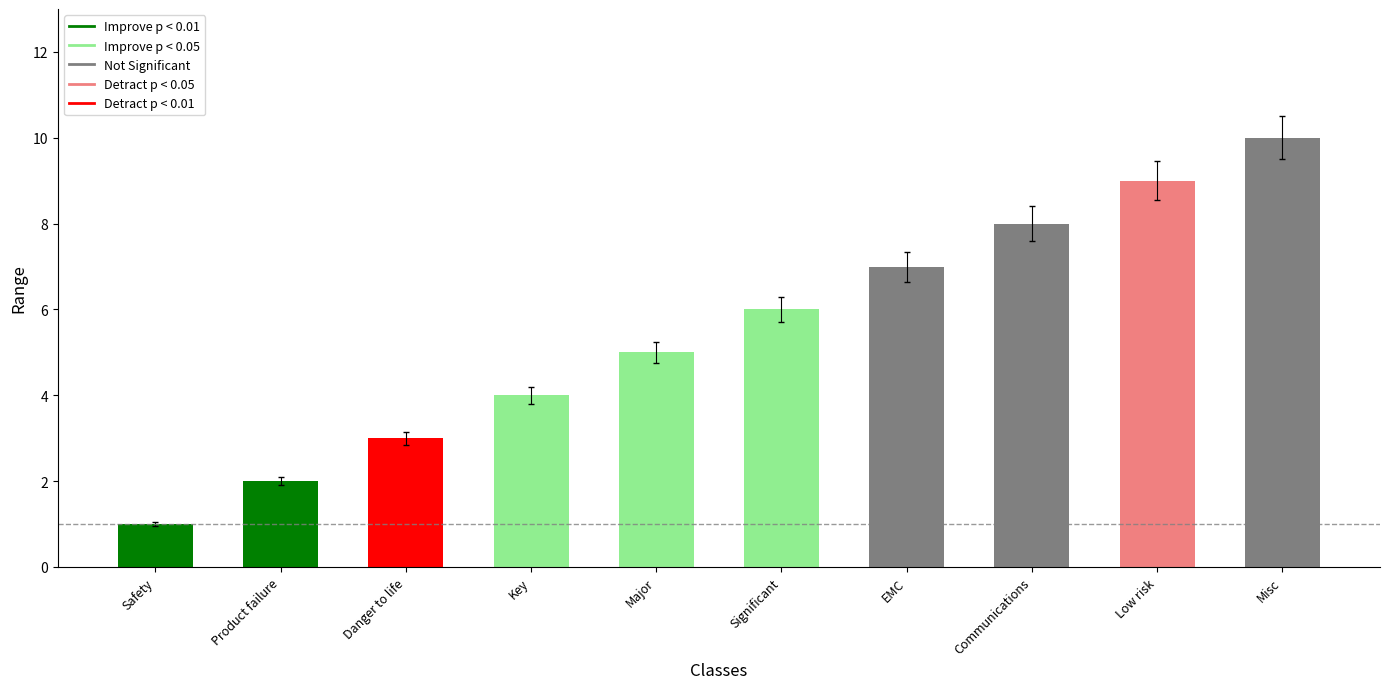

What is the value of the 8th bar from the left?

8